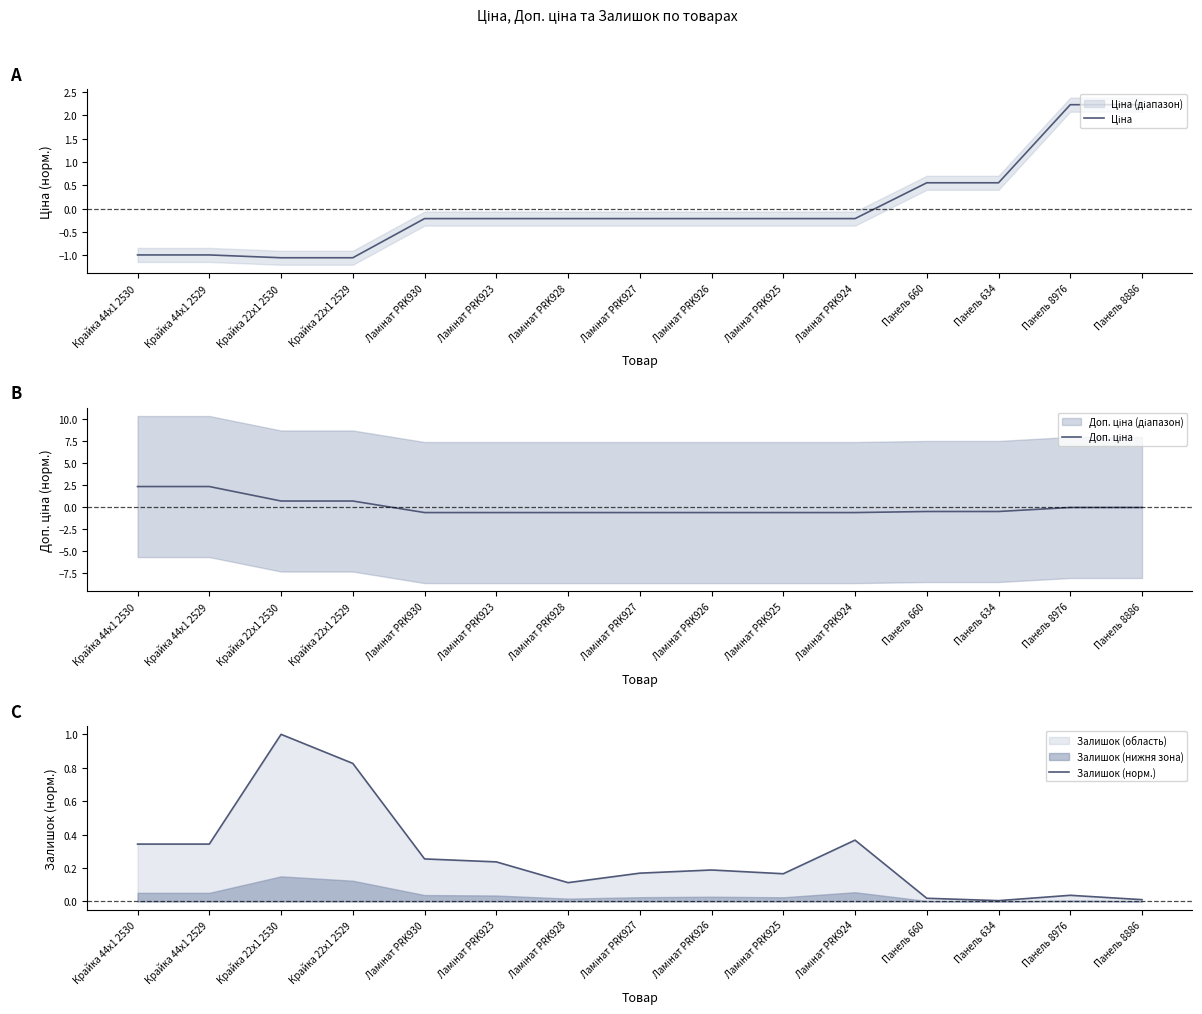

Between Панель 8976 and Ламінат PRK930, which is larger?

Панель 8976